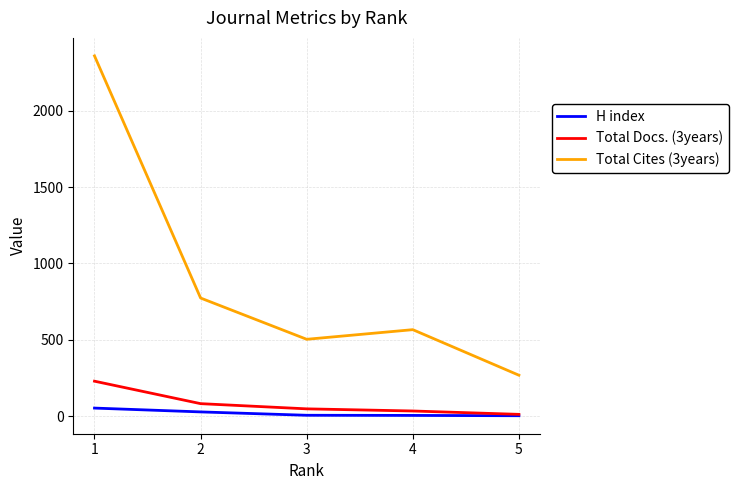

Count the number of data series in this chart.

3